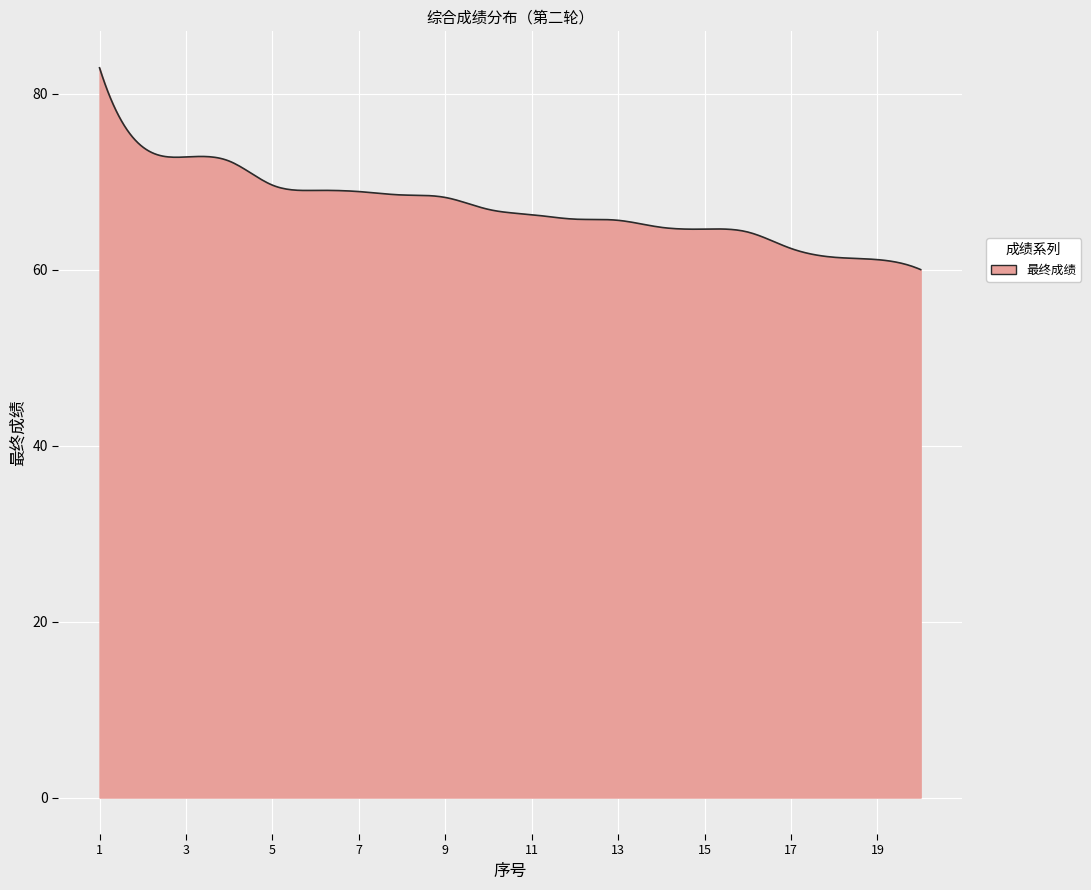

What is the minimum value shown in the chart?

60.0